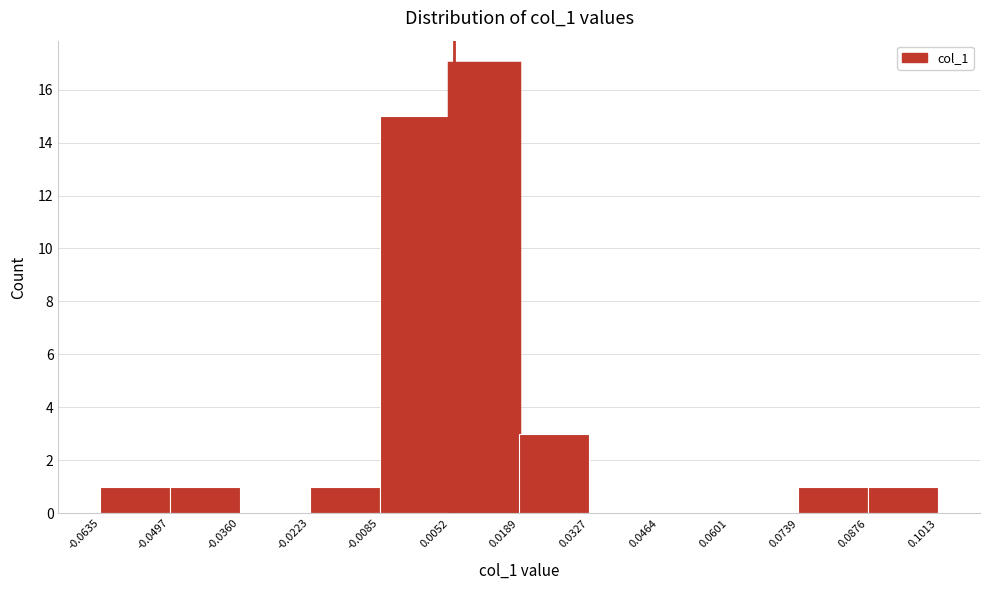

Reading left to right, list every bar in this chart as the range it spans on the x-axis followed by its height. The values are not printed on the chart, so give them approximately, as read against the axis.

-0.0635 to -0.0497: 1
-0.0497 to -0.0360: 1
-0.0360 to -0.0223: 0
-0.0223 to -0.0085: 1
-0.0085 to 0.0052: 15
0.0052 to 0.0189: 17
0.0189 to 0.0327: 3
0.0327 to 0.0464: 0
0.0464 to 0.0601: 0
0.0601 to 0.0739: 0
0.0739 to 0.0876: 1
0.0876 to 0.1013: 1